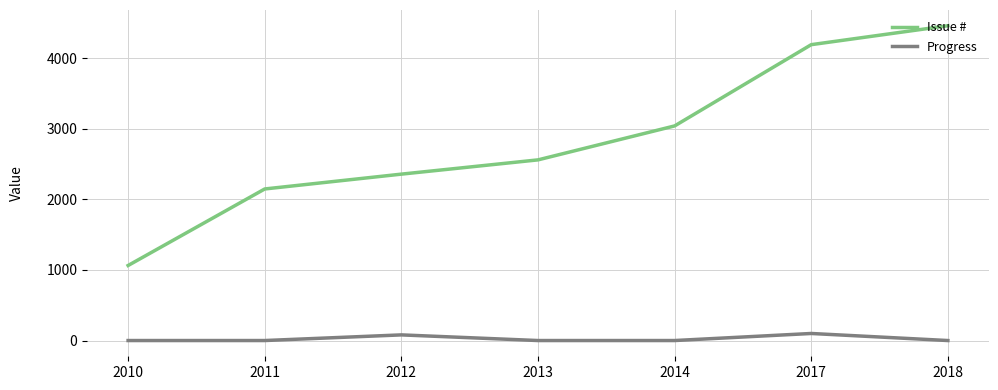

How many lines are shown in the chart?

2